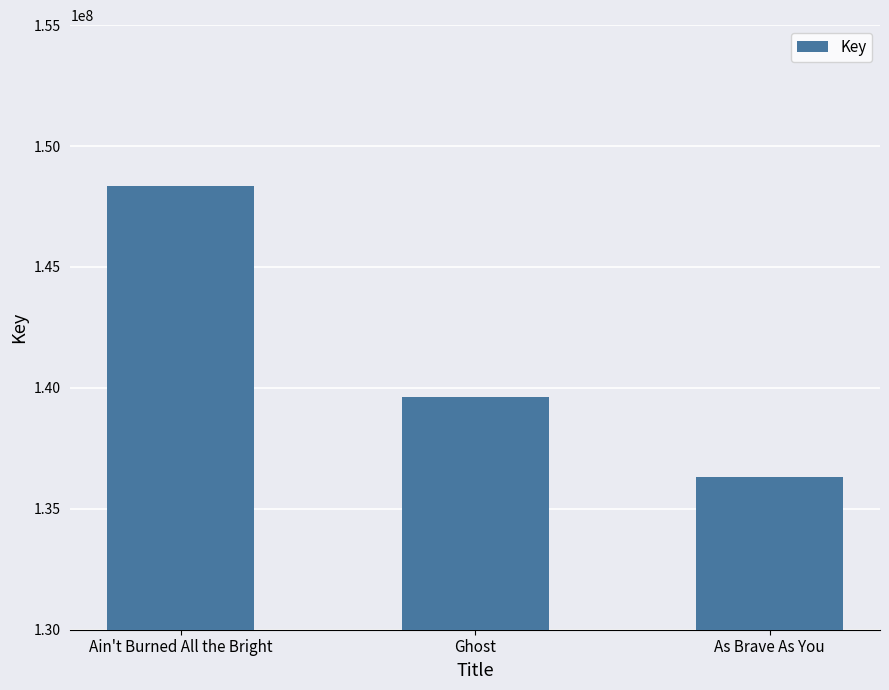

How many bars are there in total?

3